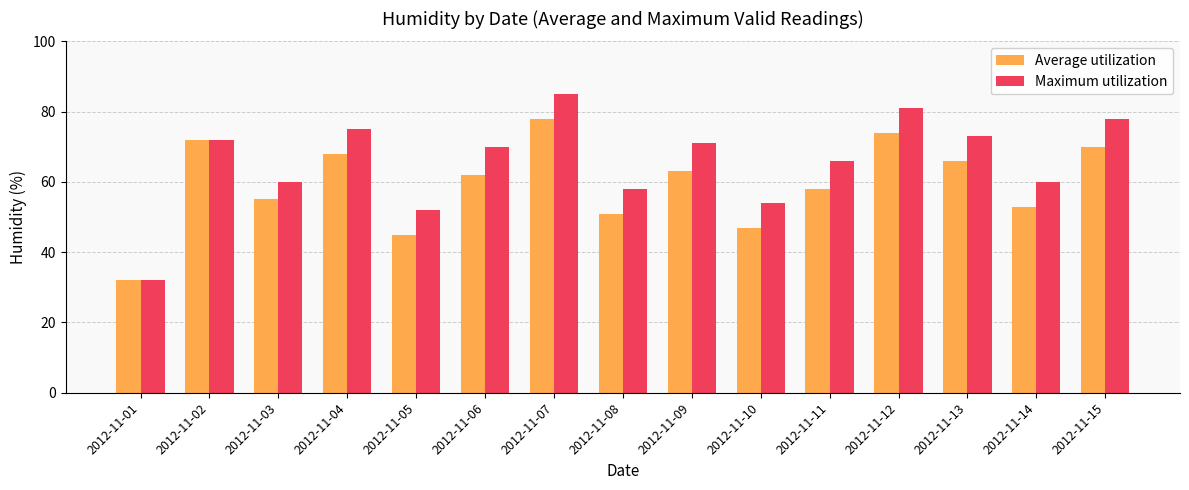

Which series has the largest range (max minus min)?

Maximum utilization